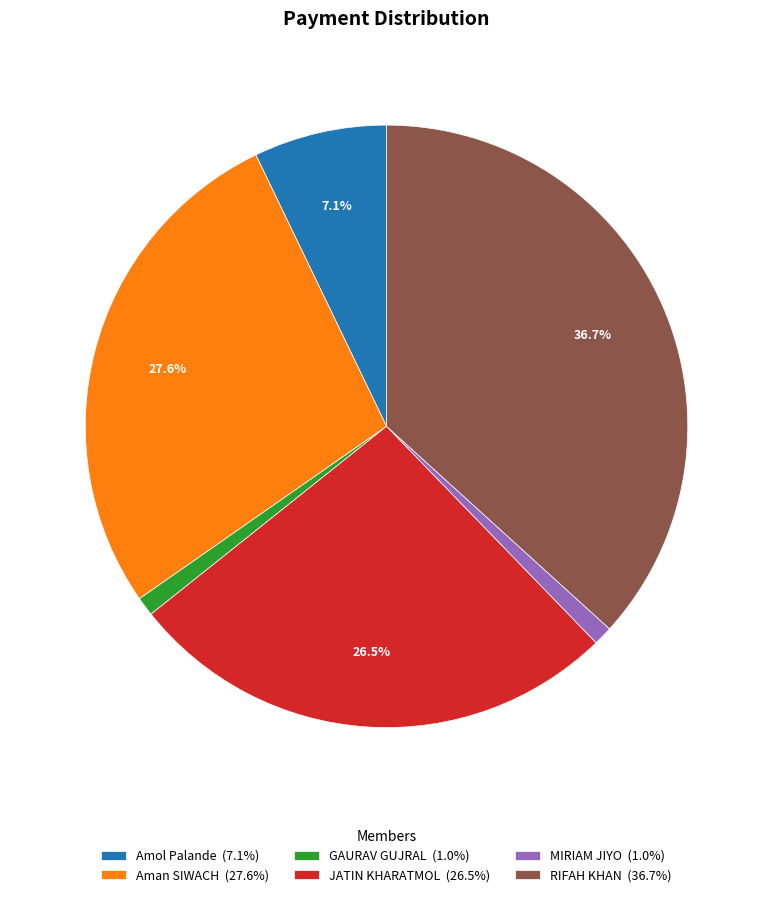

Between Aman SIWACH (27.6%) and RIFAH KHAN (36.7%), which is larger?

RIFAH KHAN (36.7%)